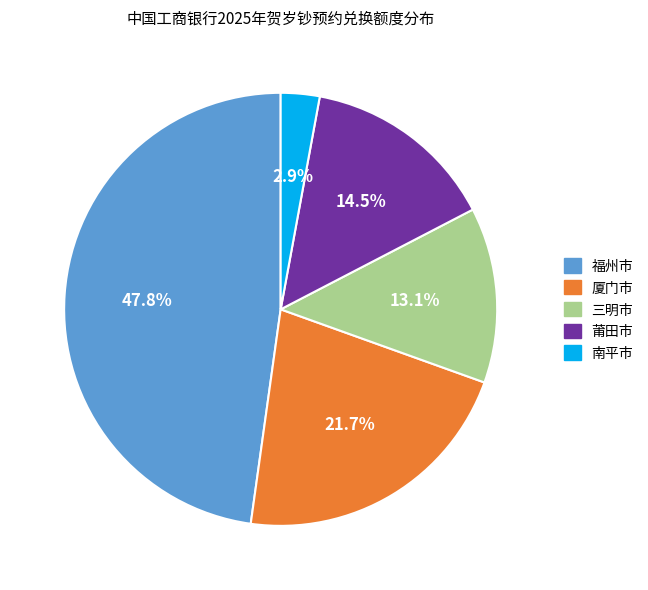

Which slice is the largest?

福州市